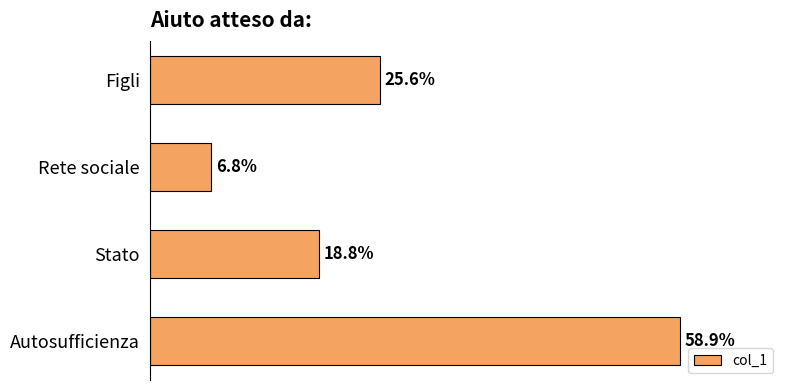

Are the bars horizontal?

Yes